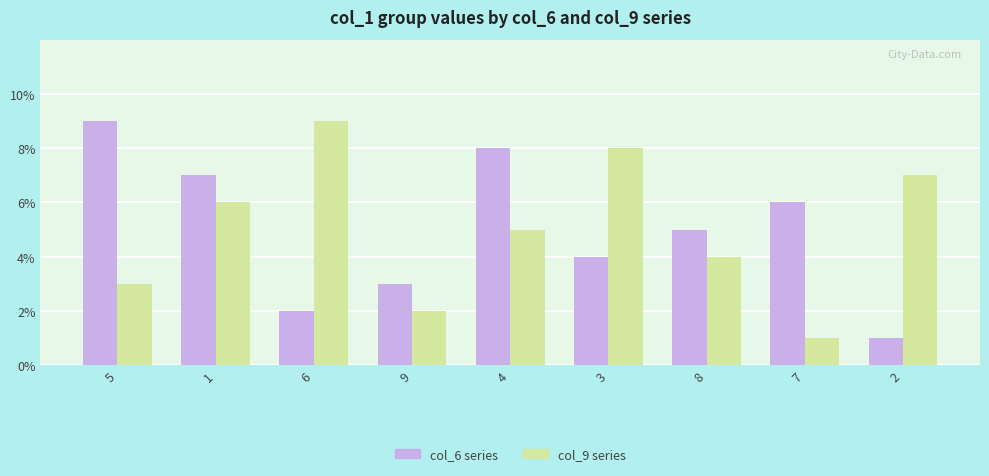

What is the maximum value shown in the chart?

9